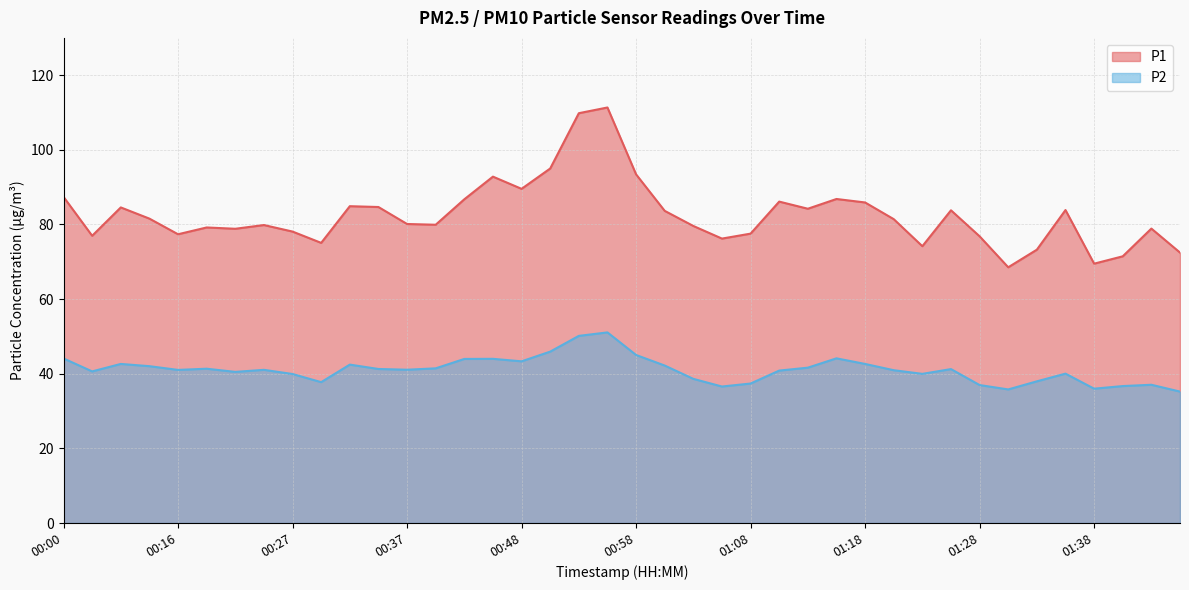

Where does the P1 series first go above 81?

00:00